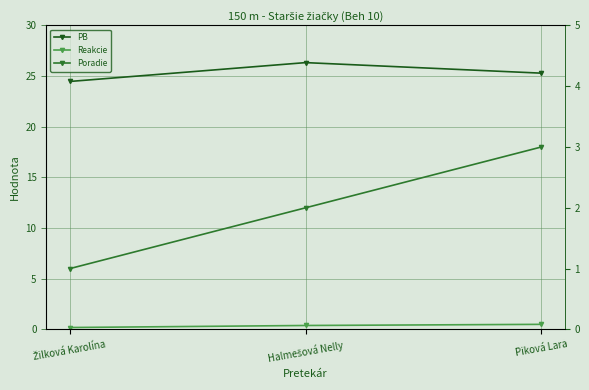

What is the average value of the Reakcie series?

0.4